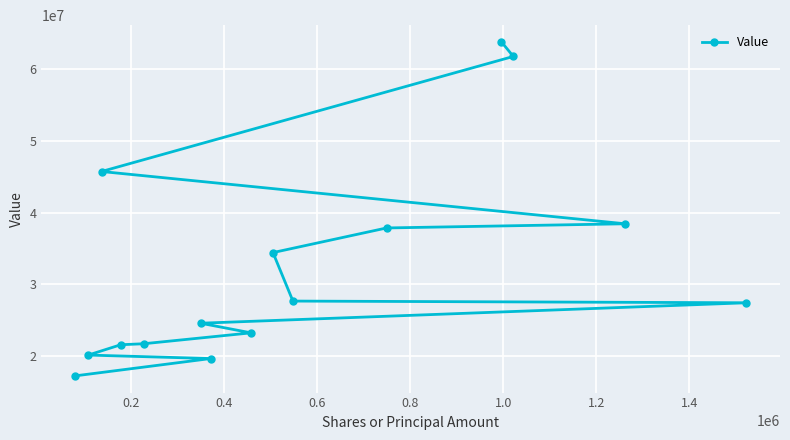

What is the value of the 7th point from the left?

19662000